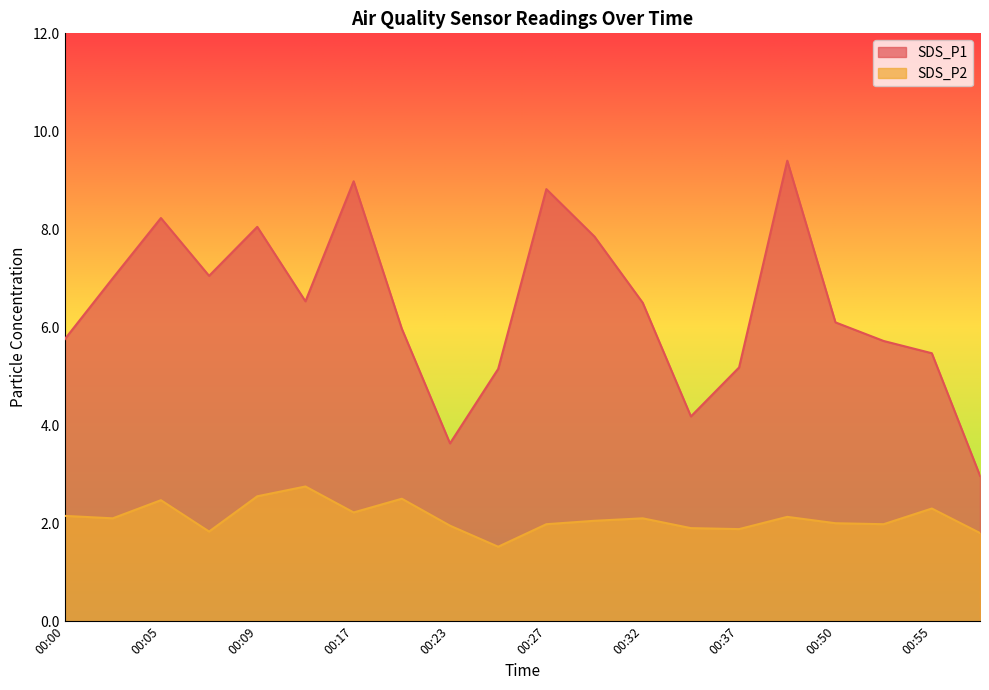

How many interior local peaks does the SDS_P1 series have?

5